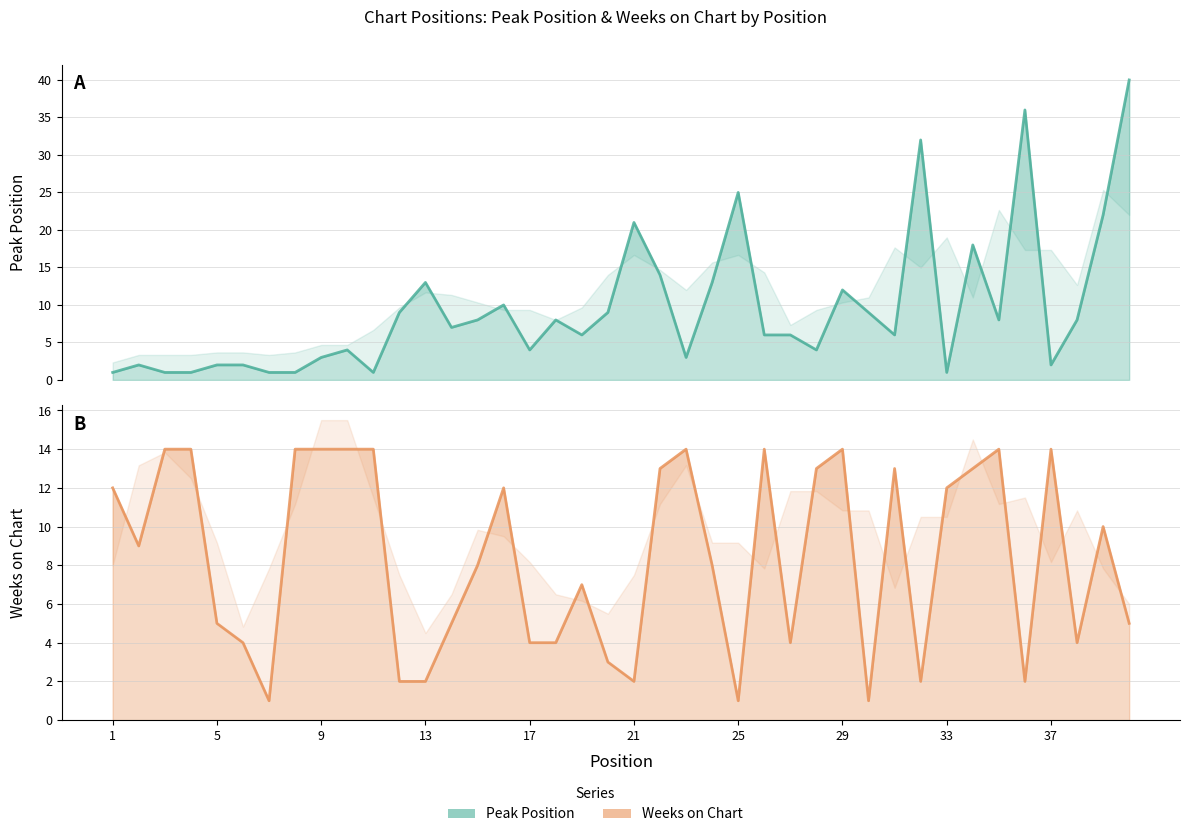

Which series has the largest total across all categories?

Peak Position